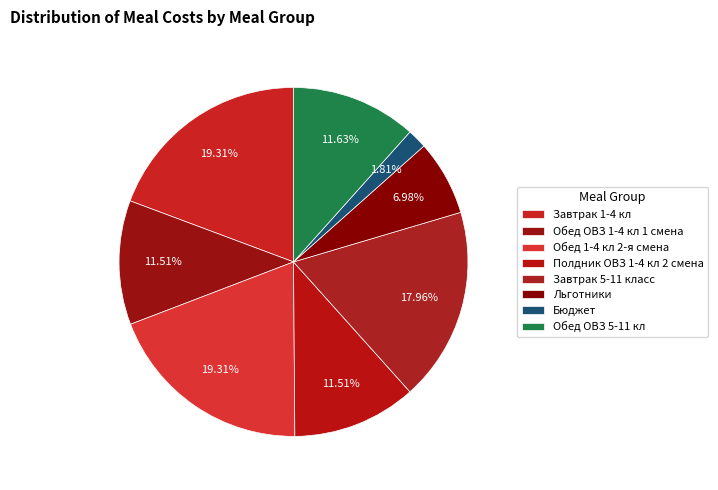

Does any single category account for the majority?

No